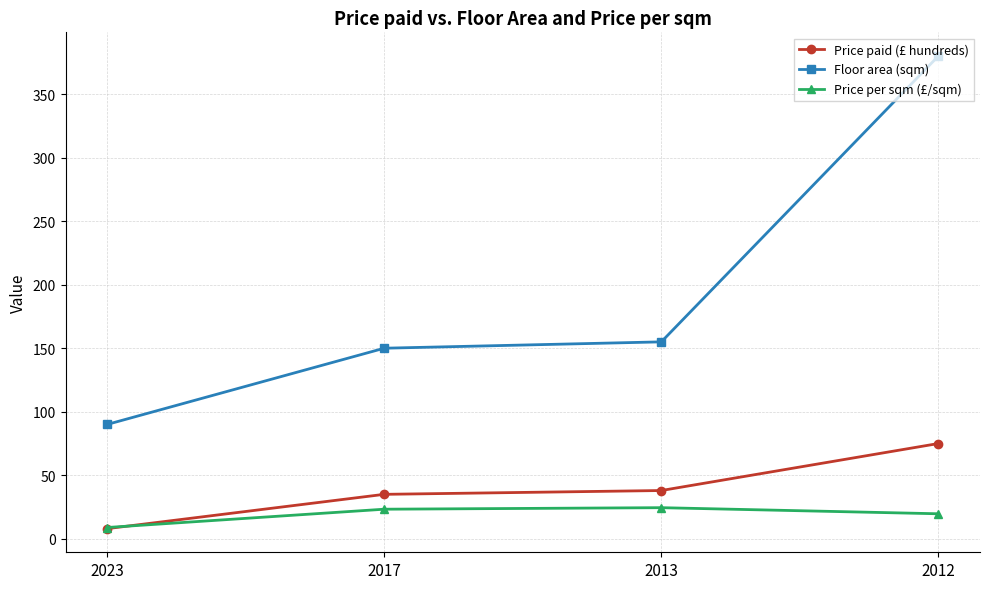

What are all the series names shown in the legend?

Price paid (£ hundreds), Floor area (sqm), Price per sqm (£/sqm)